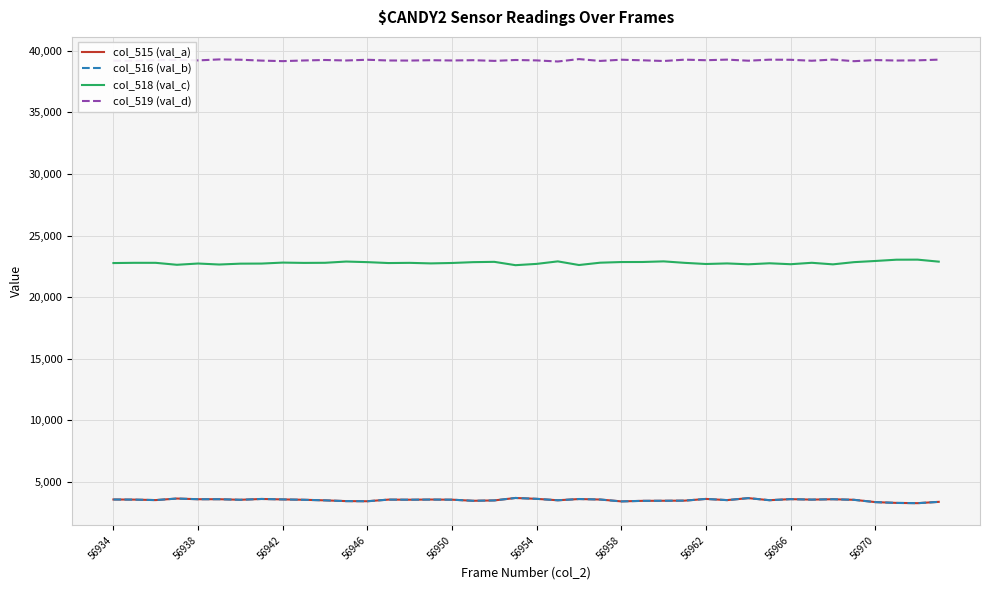

Which series has the largest total across all categories?

col_519 (val_d)